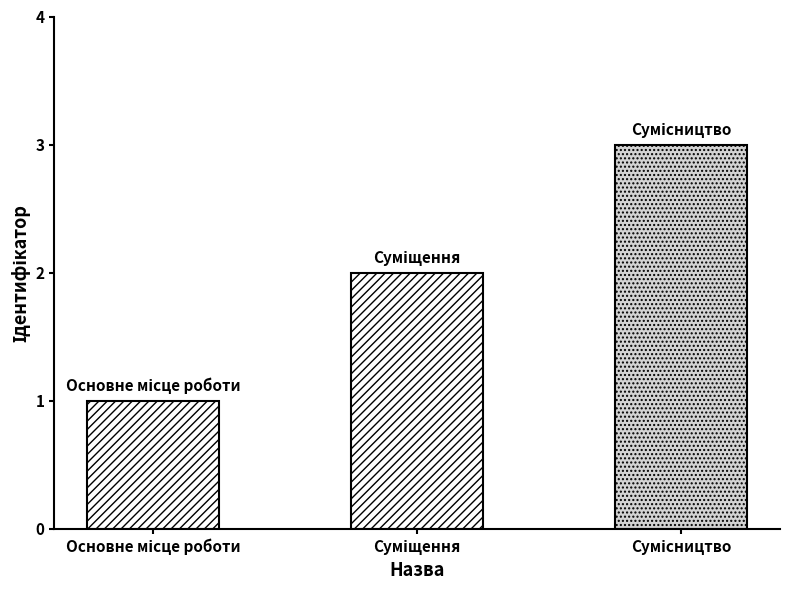

What is the maximum value shown in the chart?

3